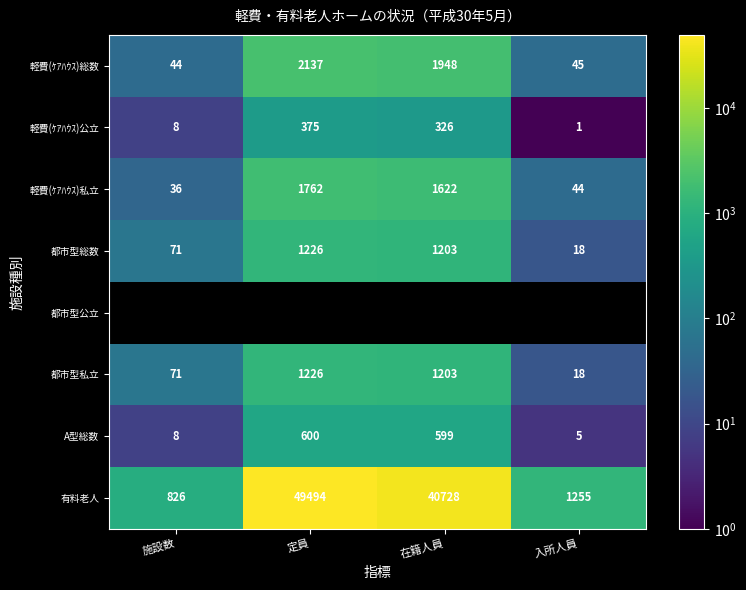

Is it true that 有料老人 equals 826 at 施設数?

True